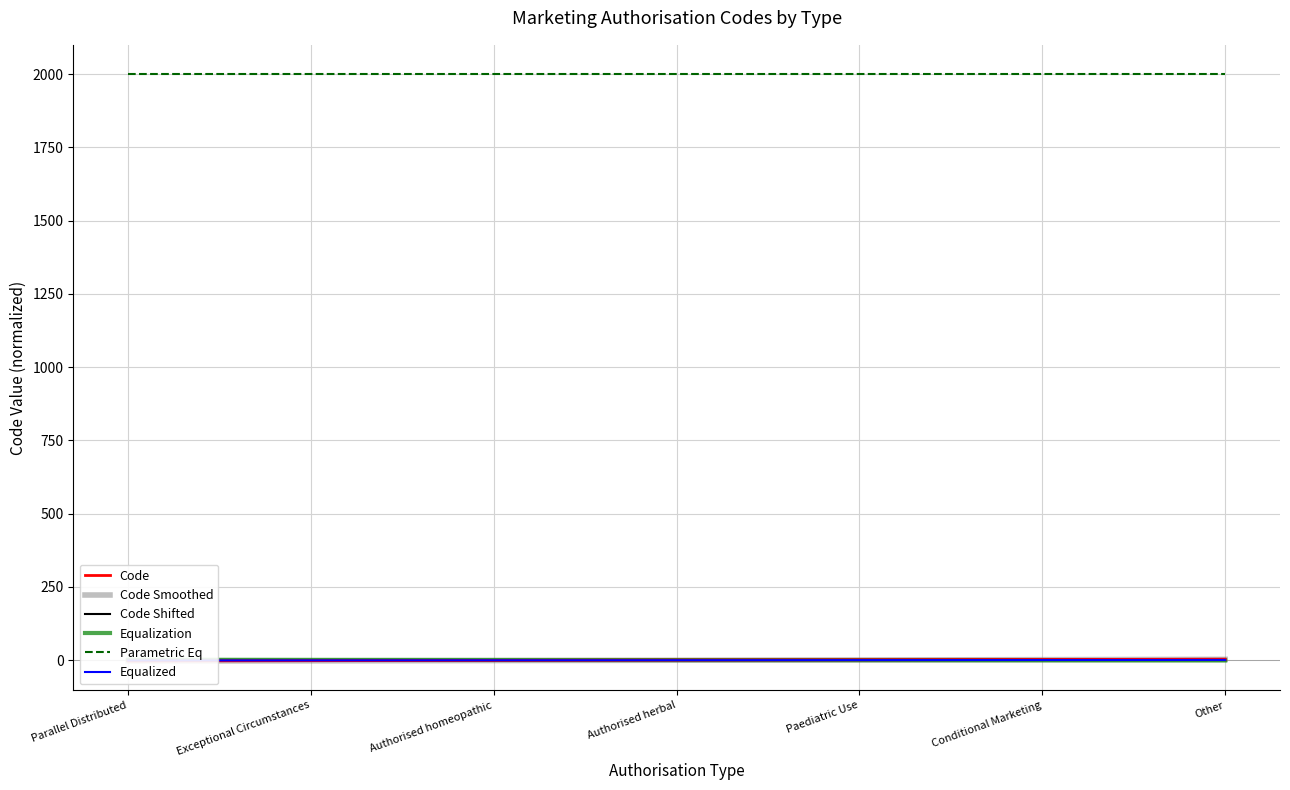

Reading left to right, transcribe all the data shown in this chart.

Code: -3.0	-2.0	-1.0	0.0	1.0	2.0	3.0
Code Smoothed: -3.0	-2.5	-1.5	-0.5	0.5	1.5	2.5
Code Shifted: -2.1	-1.1	-0.1	0.9	1.9	2.9	3.9
Equalization: 1.2	0.8	0.4	-0.0	-0.4	-0.8	-1.2
Parametric Eq: 2000.0	2000.0	2000.0	2000.0	2000.0	2000.0	2000.0
Equalized: -1.2	-0.9	-0.6	-0.3	-0.0	0.3	0.6